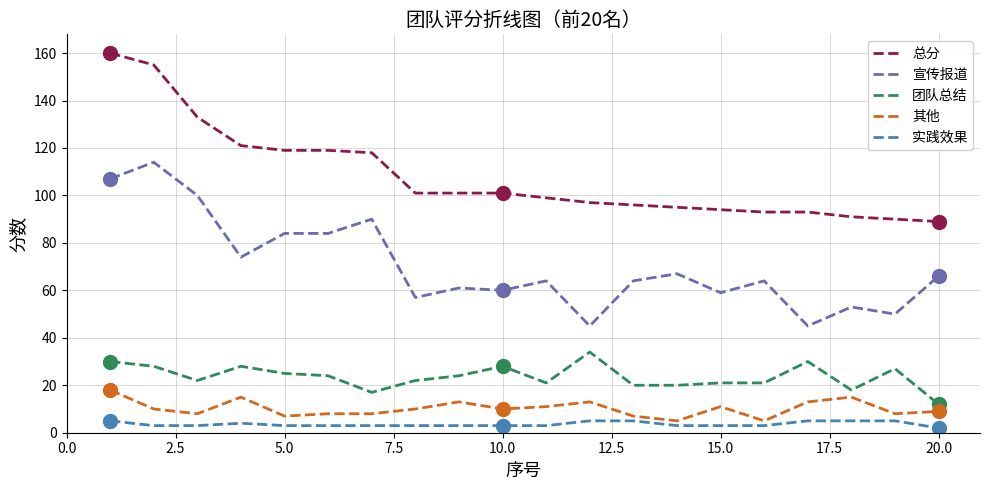

True or false: 宣传报道 and 总分 intersect in this chart.

False